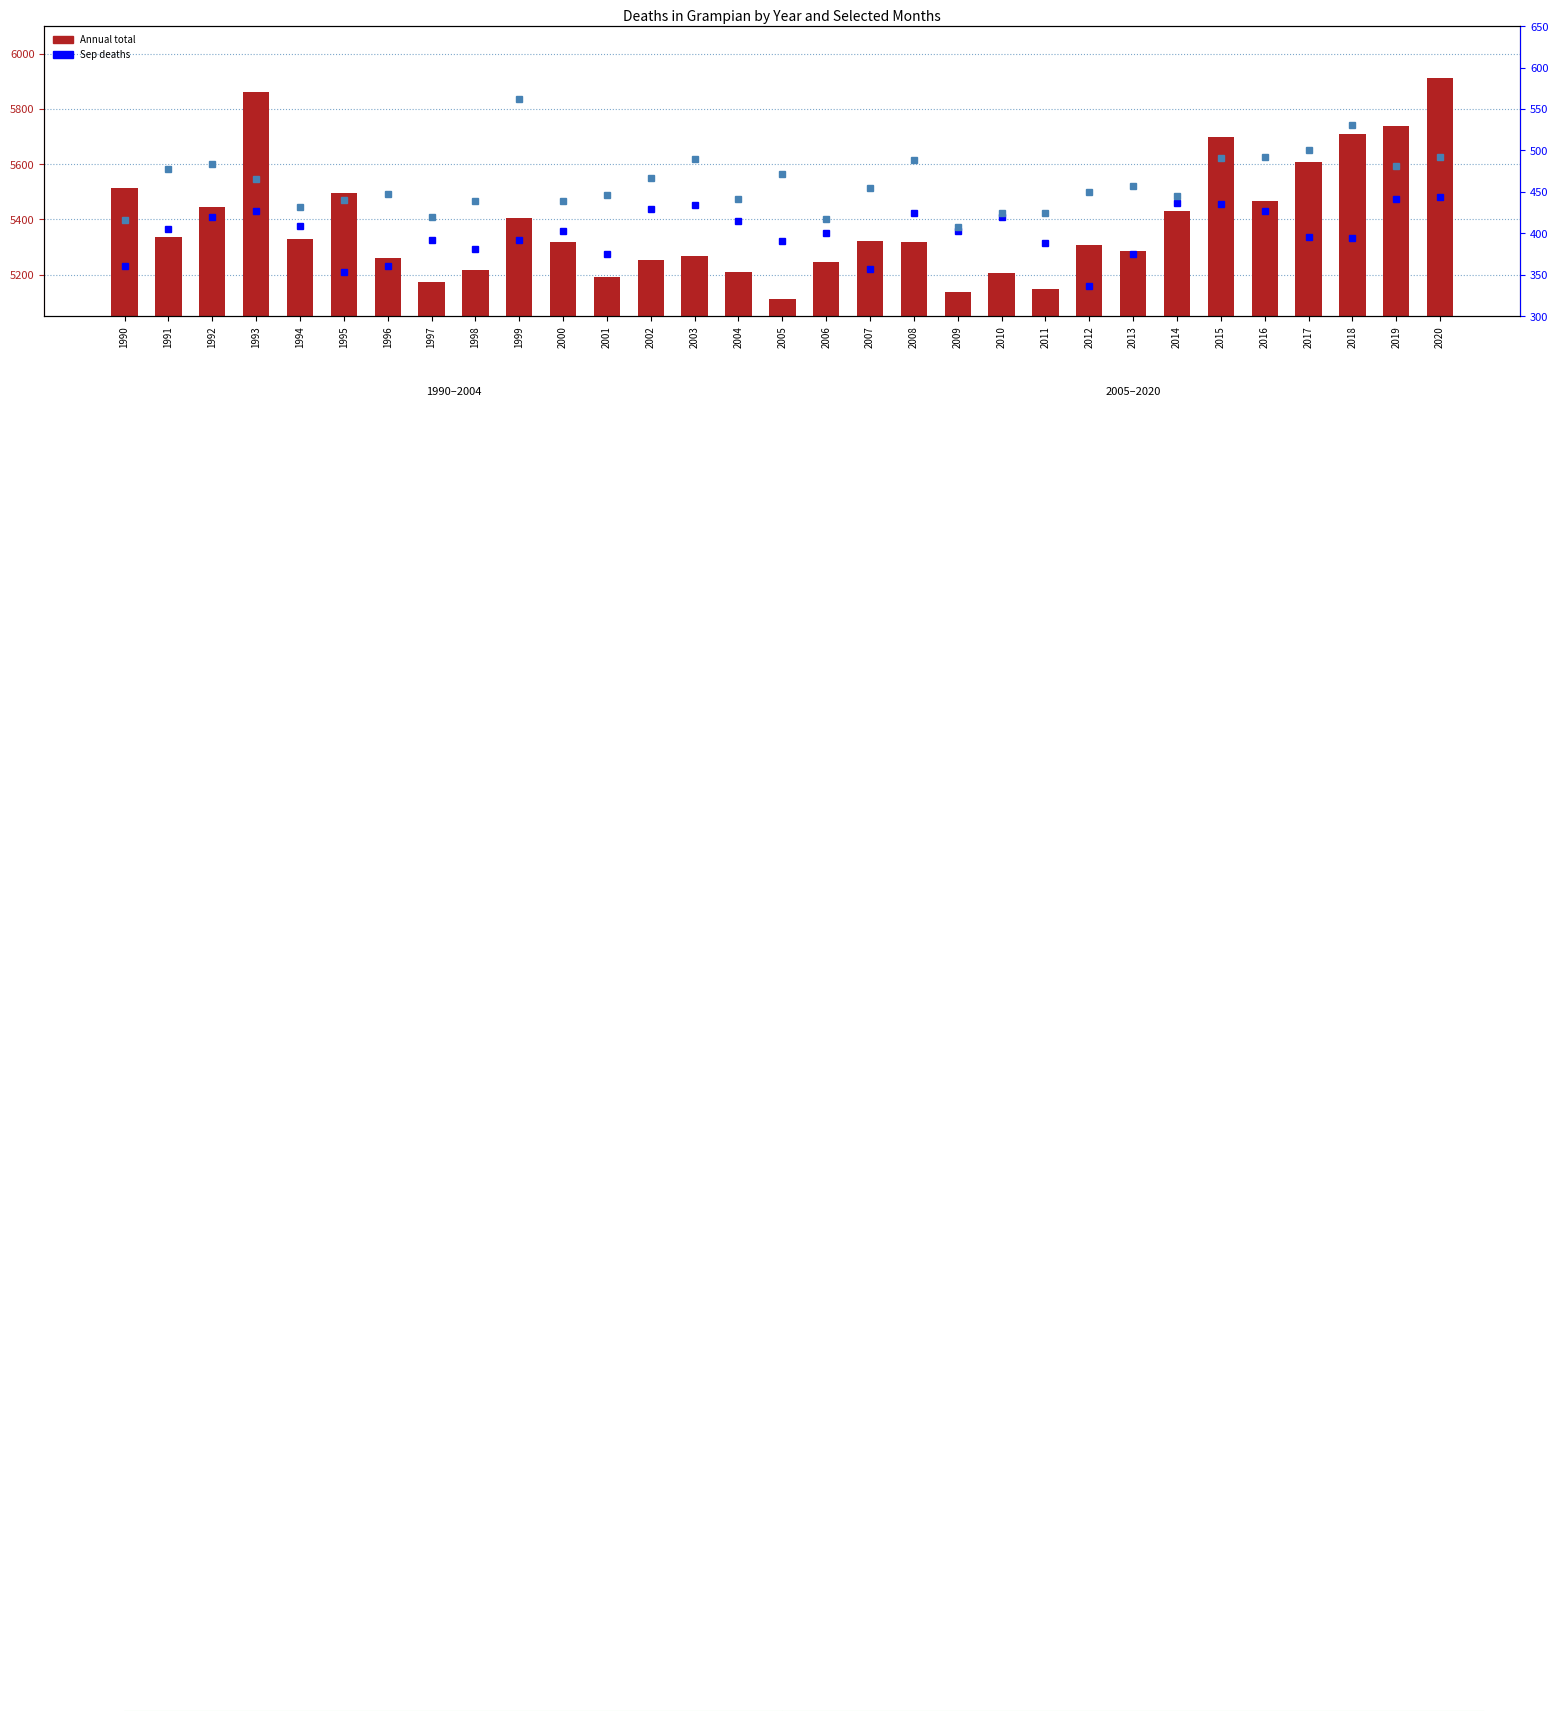

What is the value of the Annual total bar at the 13th from the left?

5253